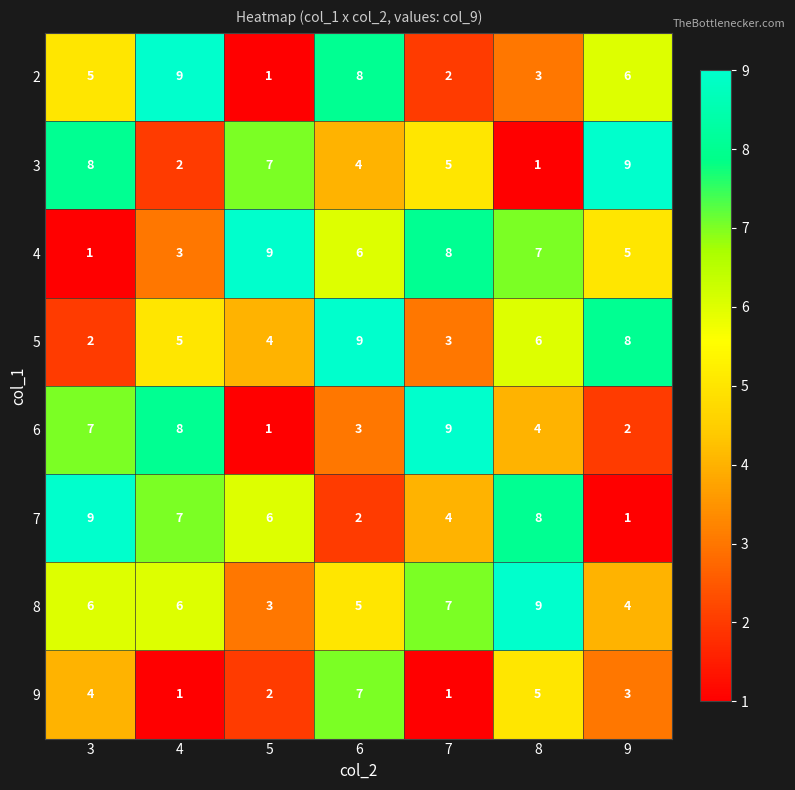

At 6, list the series in order from smallest to largest.

7, 6, 3, 8, 4, 9, 2, 5